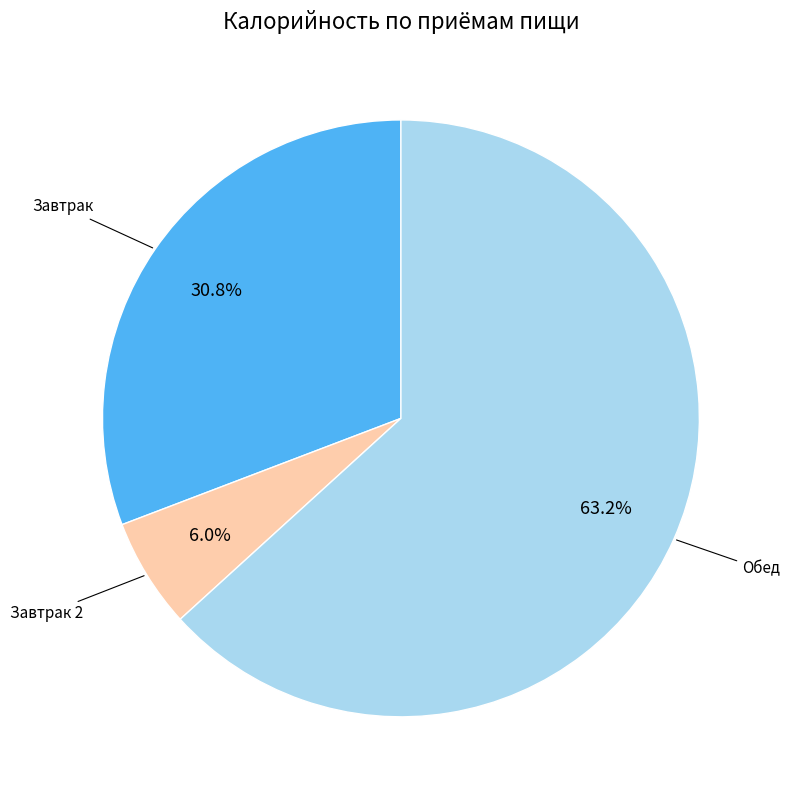

Is there a majority slice in this chart?

Yes